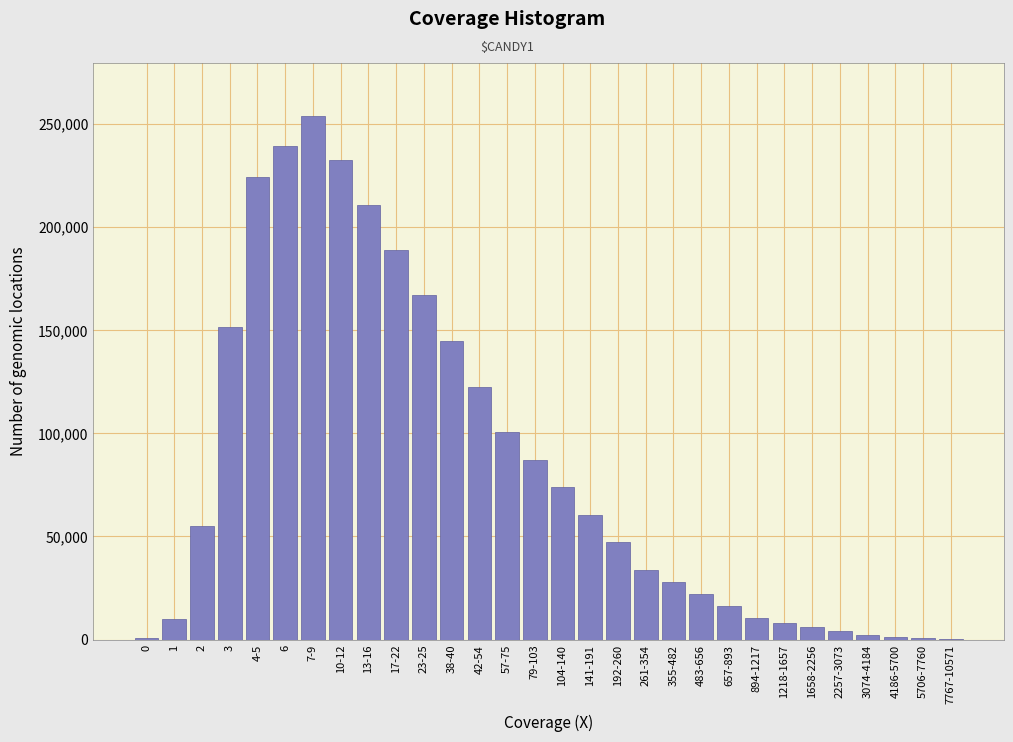

What is the sum of the values at 23-25 and 2?

221942.5